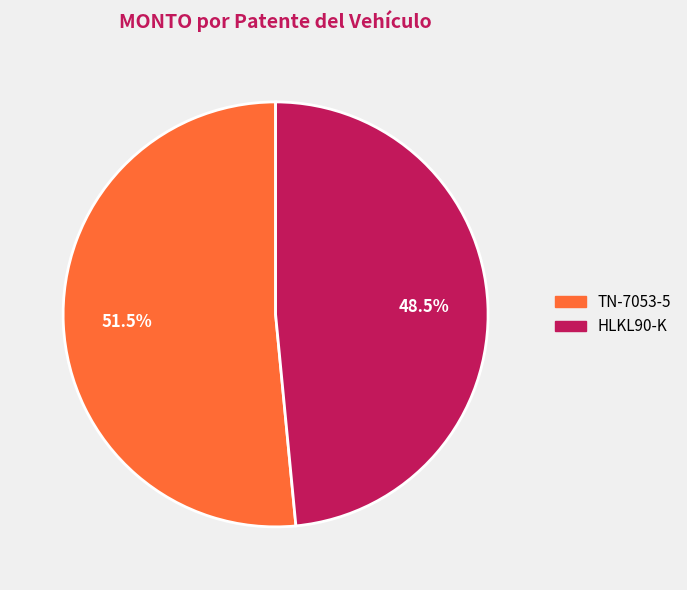

Is it true that HLKL90-K is 37% of the pie?

False